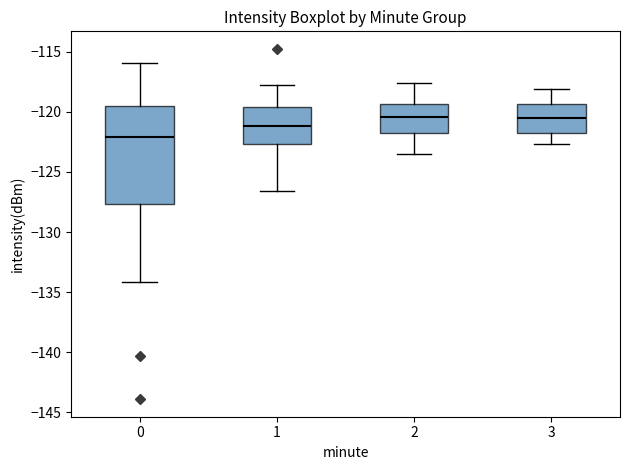

Reading left to right, read every box against the y-axis: the position of its median line, the range the box covers, and the ends of its whiskers. The values are not printed on the chart, so give them approximately, as read against the axis.

0: median -122.0, box -127.5 to -119.5, whiskers -134.0 to -116.0
1: median -121.0, box -122.5 to -119.5, whiskers -126.5 to -118.0
2: median -120.5, box -121.5 to -119.5, whiskers -123.5 to -117.5
3: median -120.5, box -122.0 to -119.5, whiskers -122.5 to -118.0